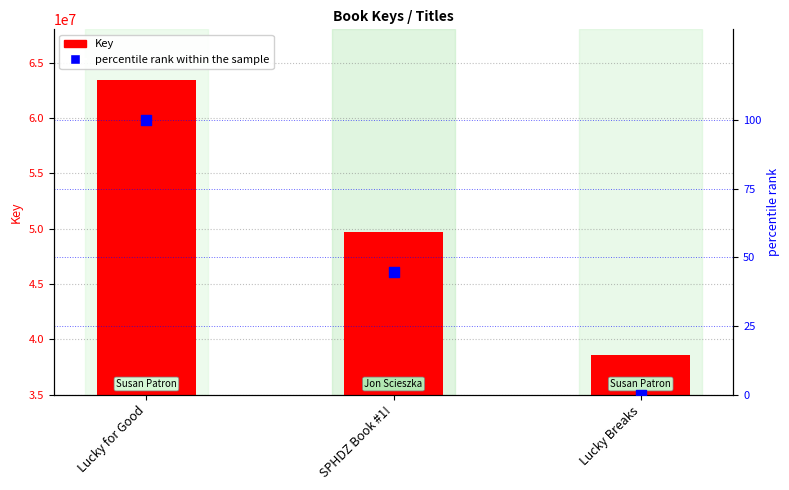

At which category is the sum across all series the highest?

Lucky for Good